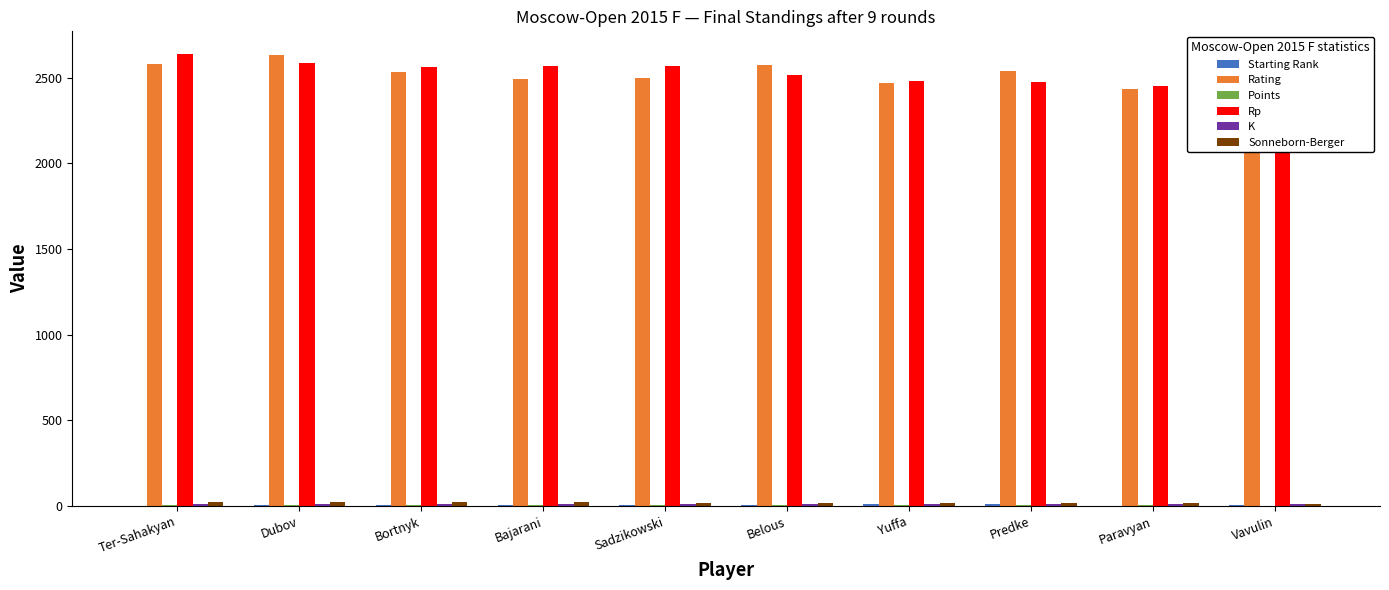

Rank the series by their maximum value, from lowest to highest.

Points, Starting Rank, K, Sonneborn-Berger, Rating, Rp